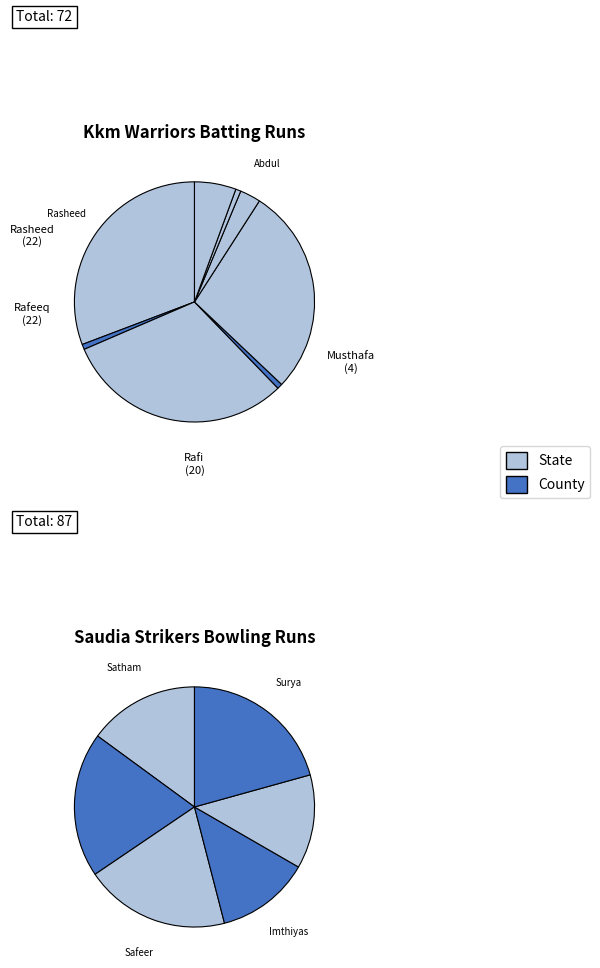

The Joby Thomas slice represents 11% of the pie. True or false?

False